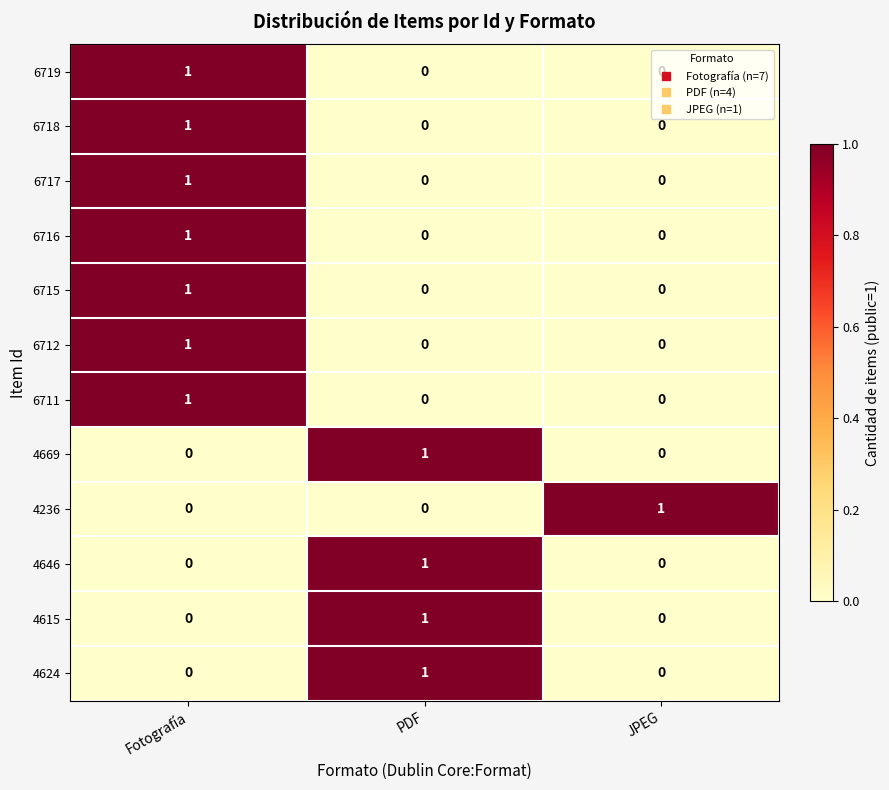

How many data points in 6712 are above 0?

1